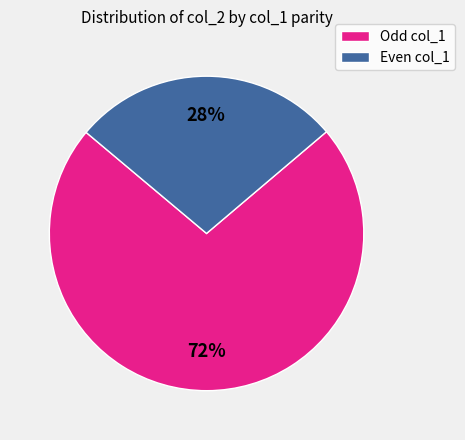

What is the ratio of the value at Odd col_1 to the value at Even col_1?

2.6